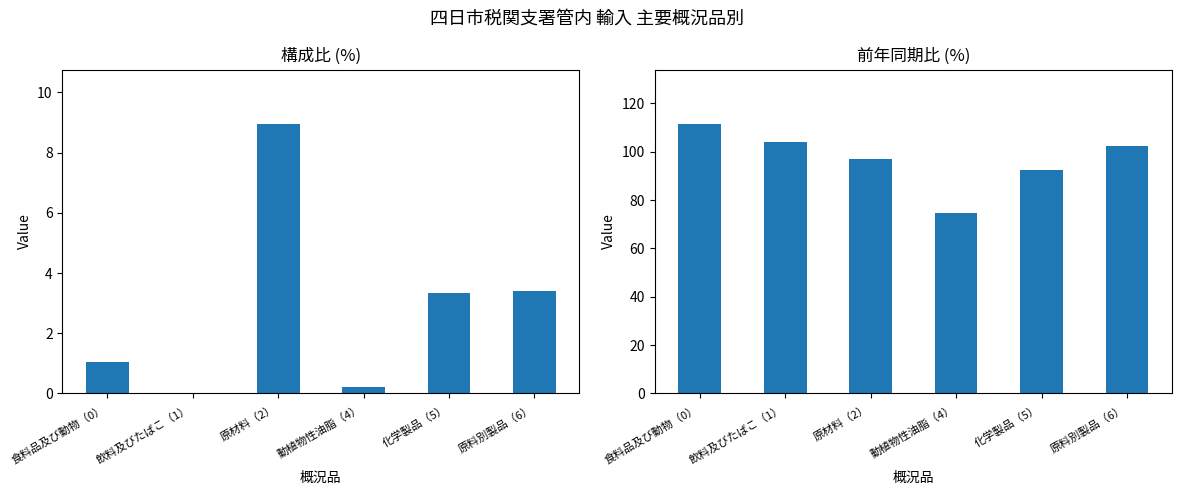

Which series has the largest total across all categories?

前年同期比